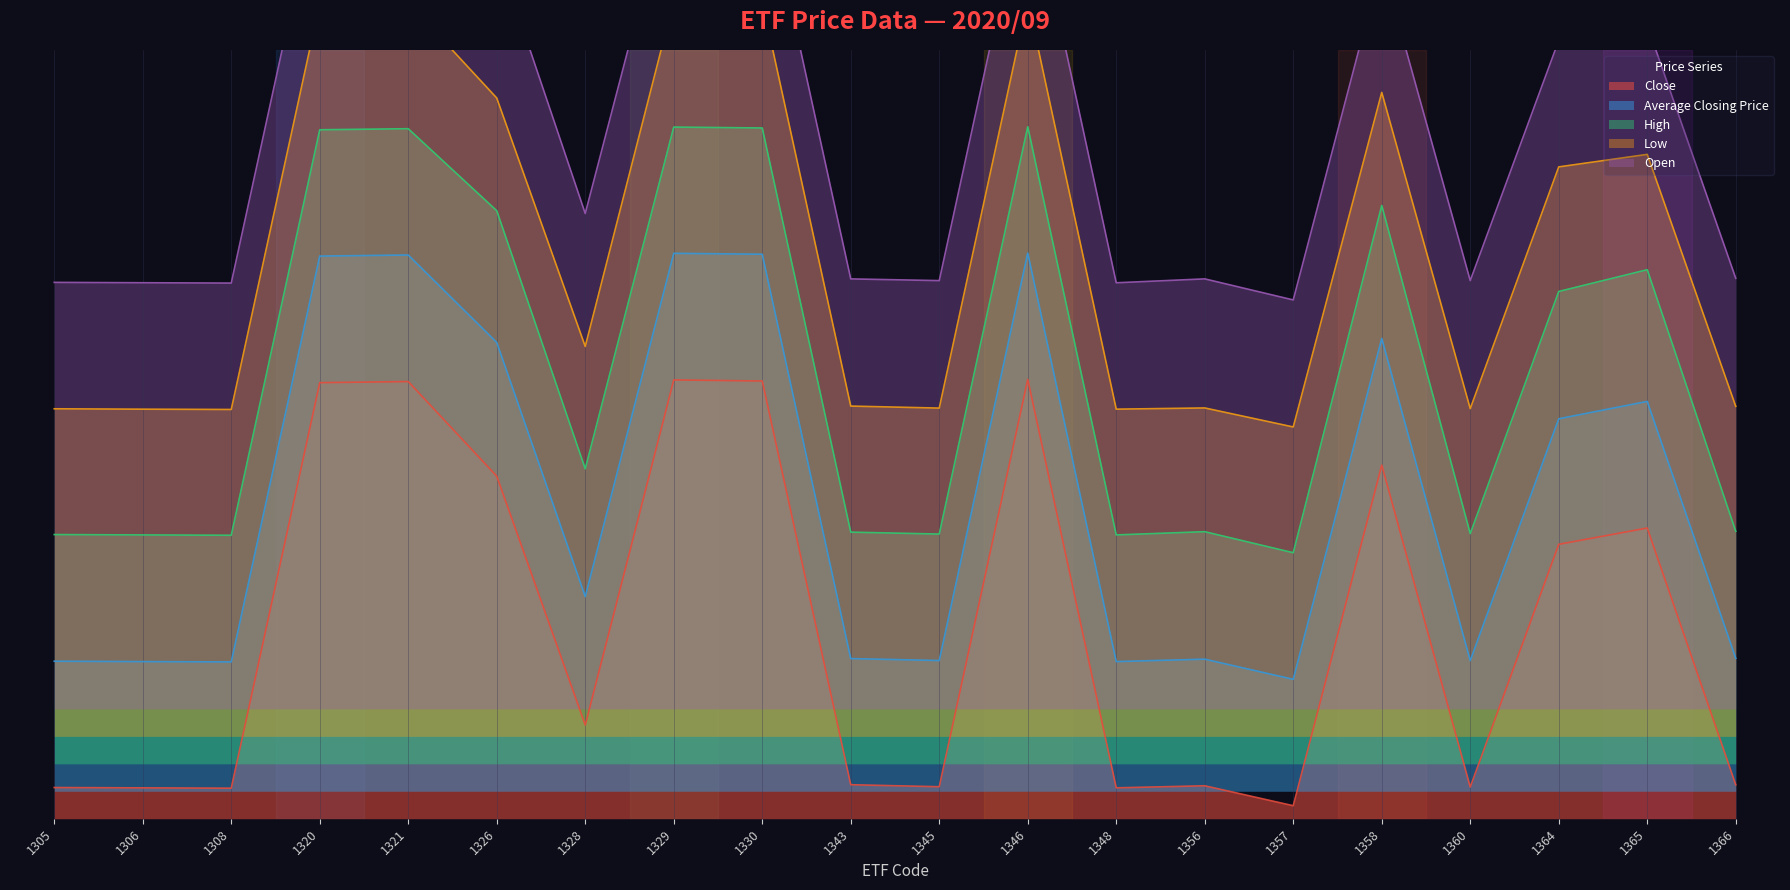

True or false: High and Open intersect in this chart.

False